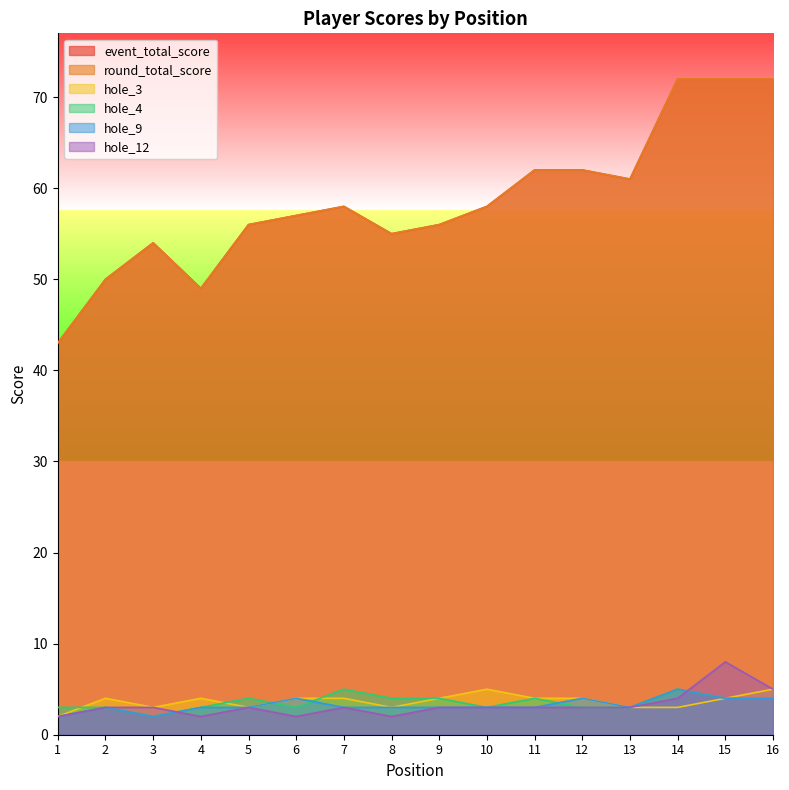

At which category does round_total_score reach its first local valley?

4